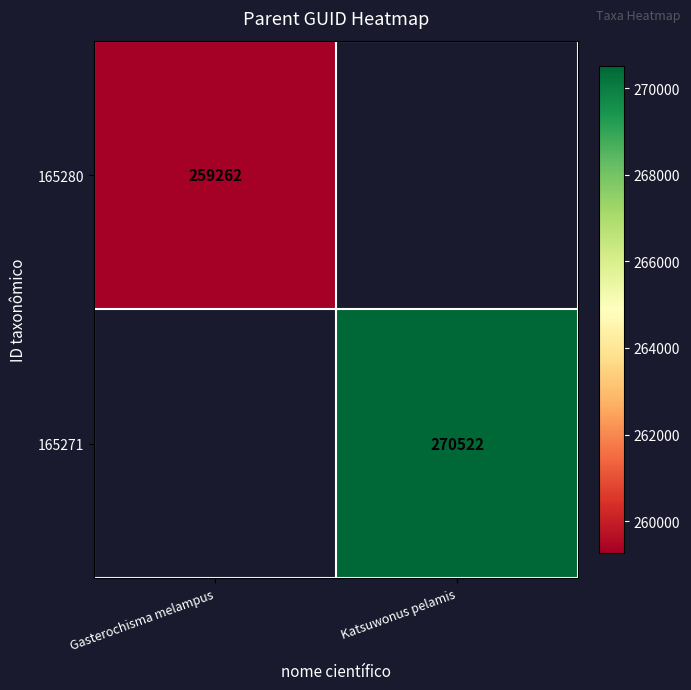

At how many categories does at least one series exceed 268604?

1